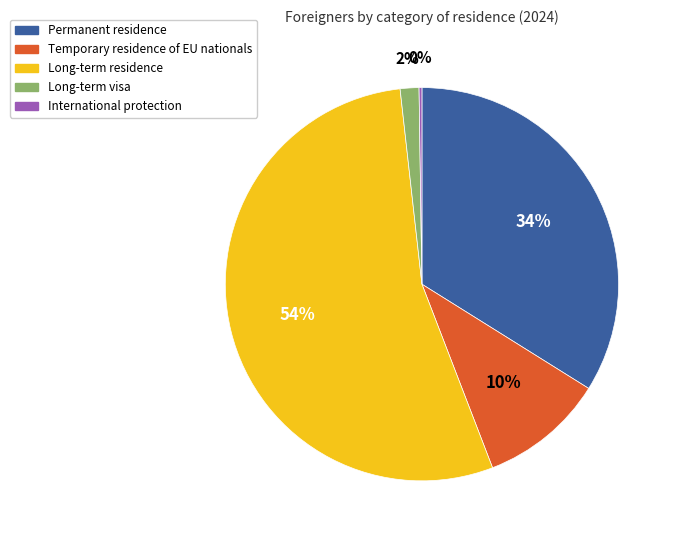

The Temporary residence of EU nationals slice represents 10% of the pie. True or false?

True